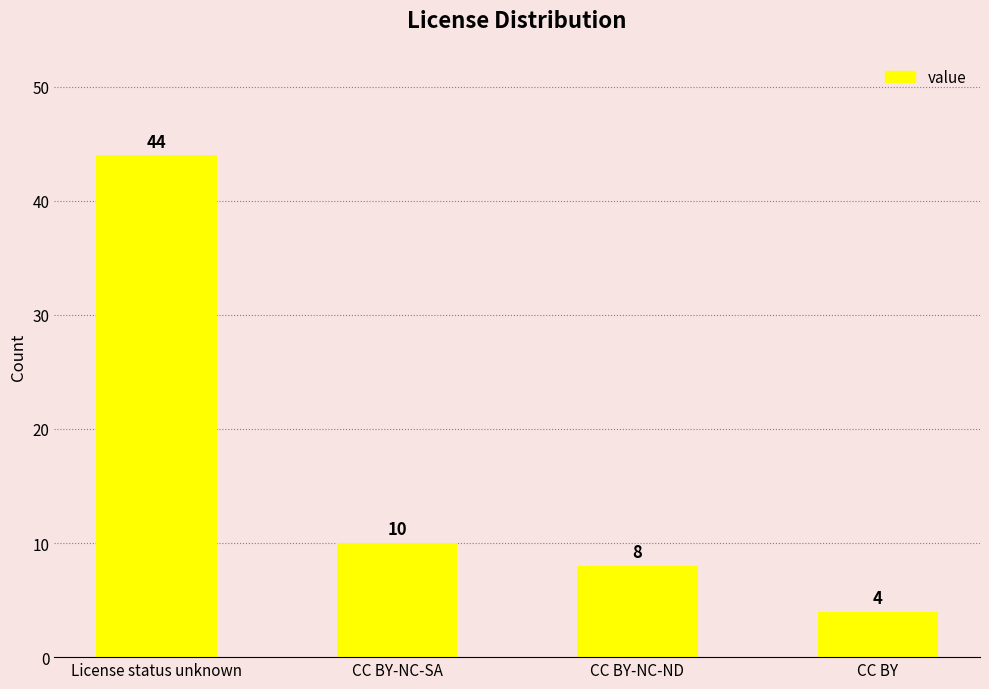

List the labels in order of value, largest first.

License status unknown, CC BY-NC-SA, CC BY-NC-ND, CC BY